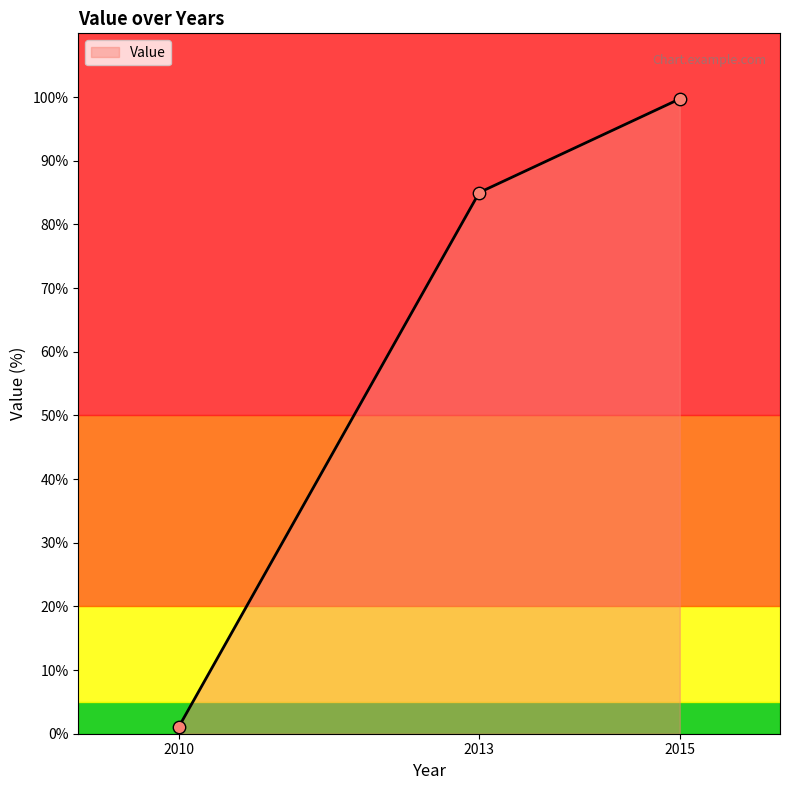

What is the change in value from 2010 to 2013?

+84.0